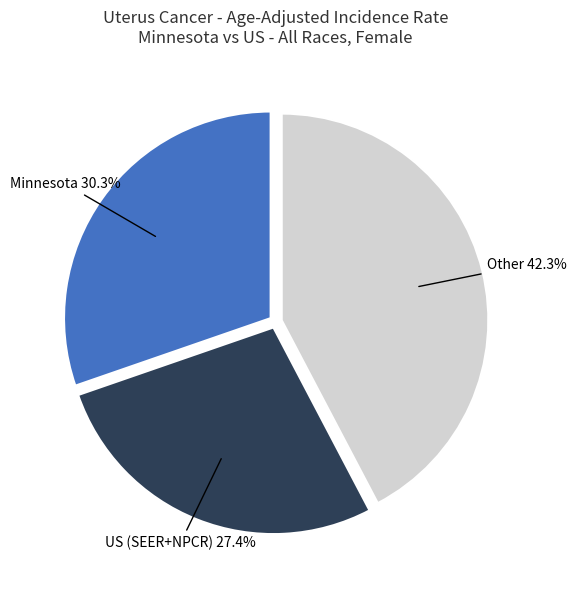

Does any single category account for the majority?

No